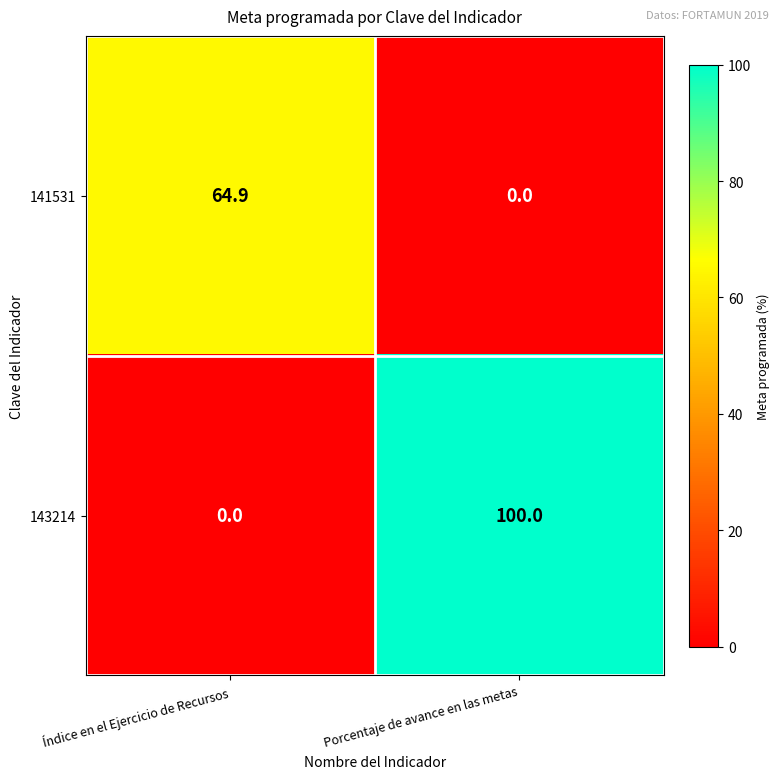

How many series are shown in this chart?

2